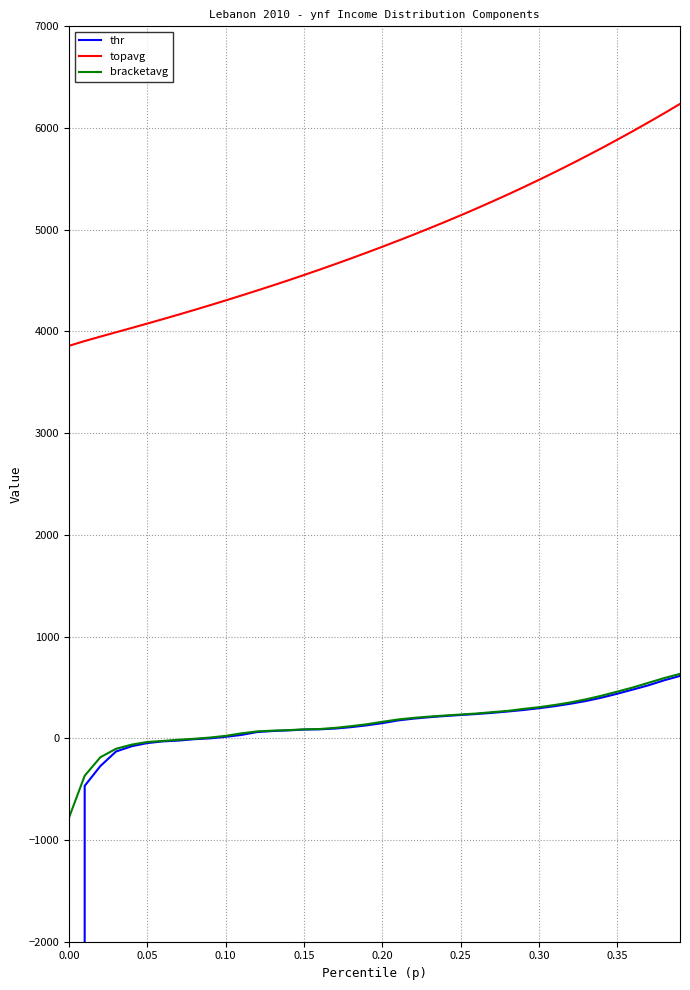

What is the difference between the maximum and minimum values in the thr series?

1603340.6